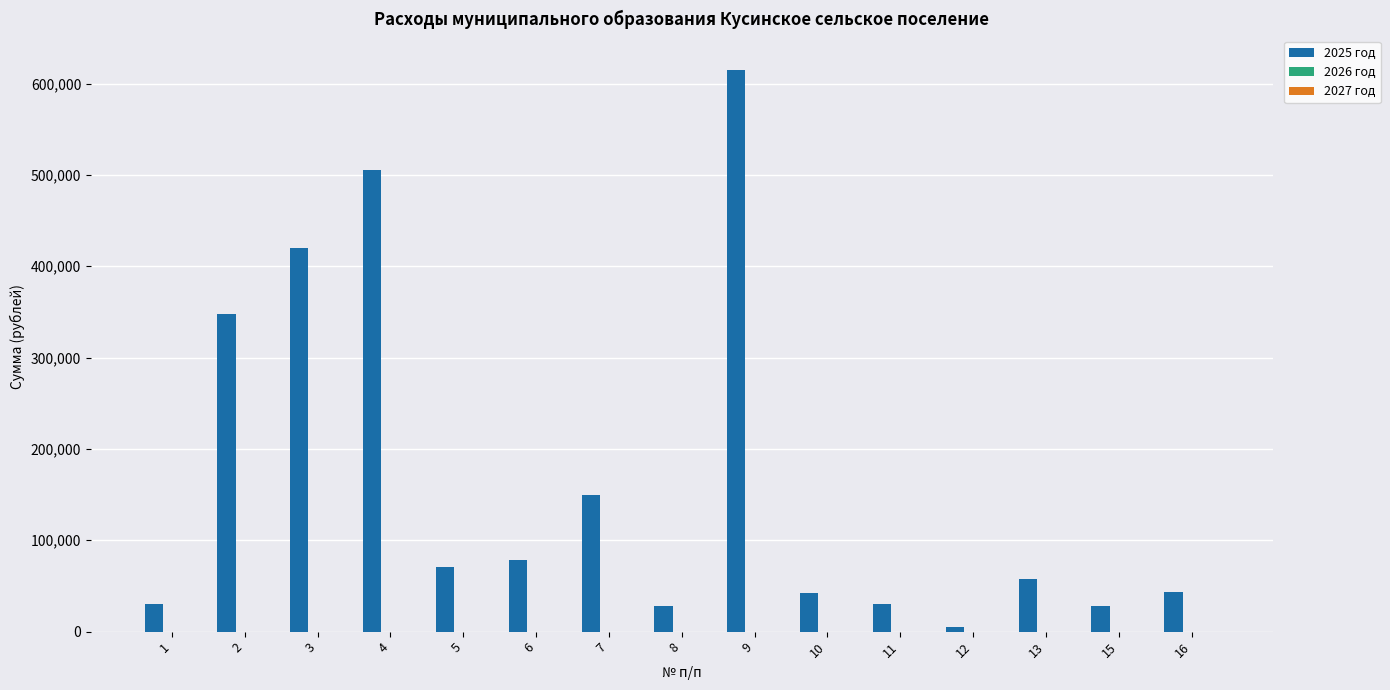

What is the sum of the values at 3 and 15?

448158.0